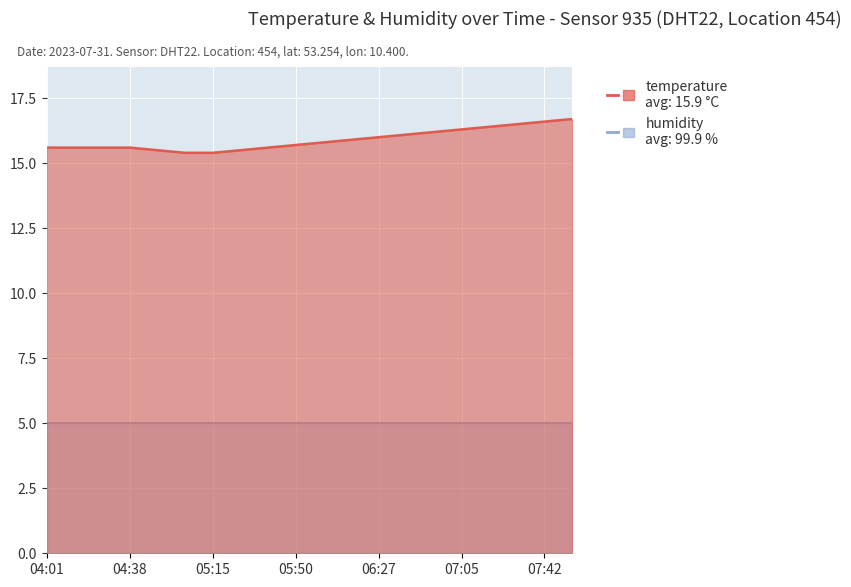

At which label is the value closest to 16?

06:27